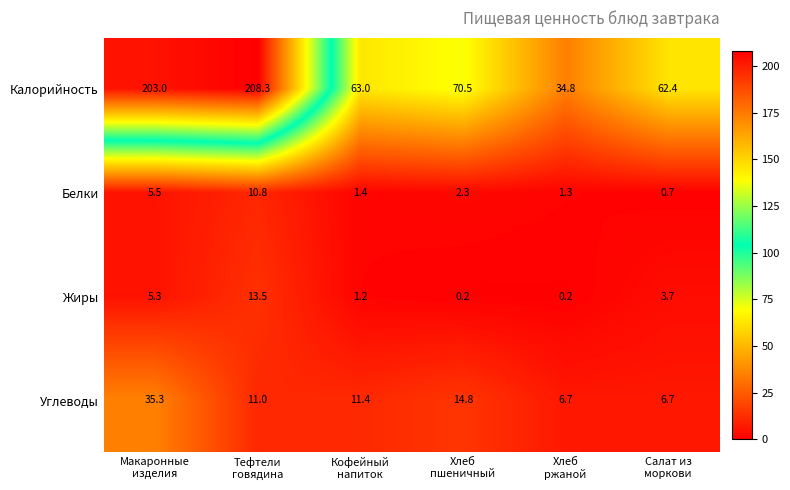

What is the spread (max minus min) of values at Хлеб
ржаной?

34.6